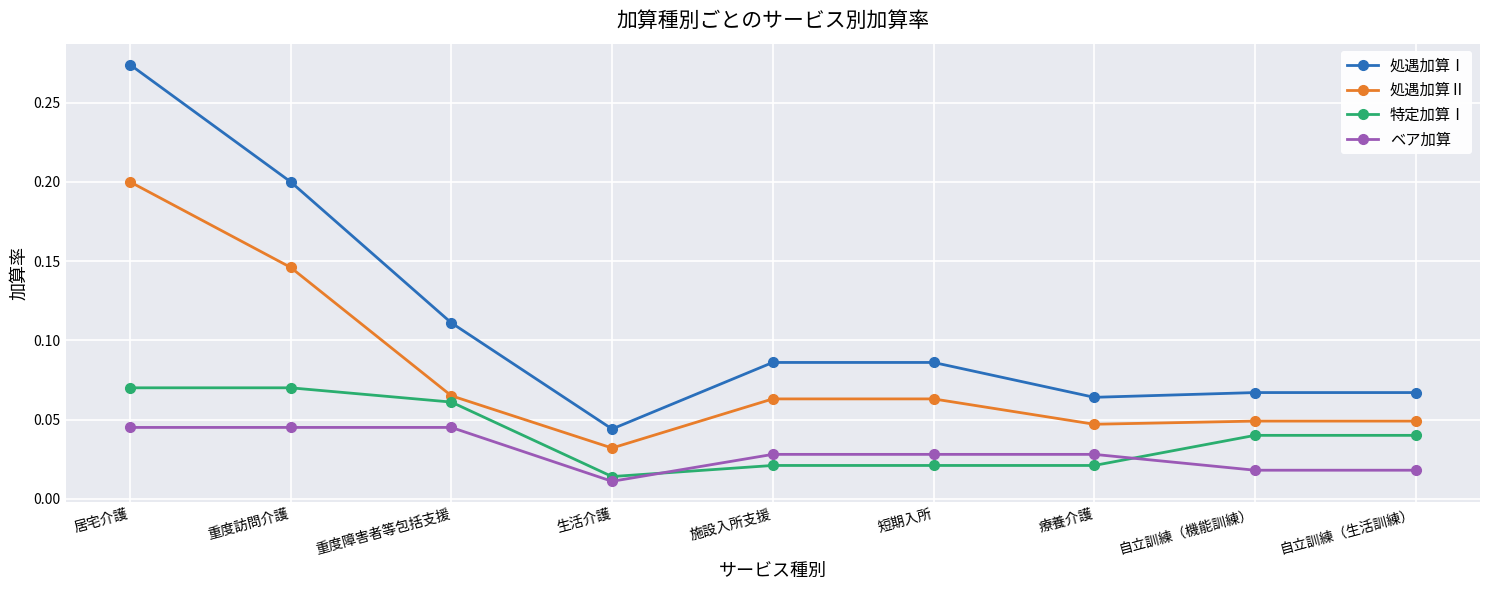

True or false: 処遇加算Ⅱ and 処遇加算Ⅰ cross at least once.

False